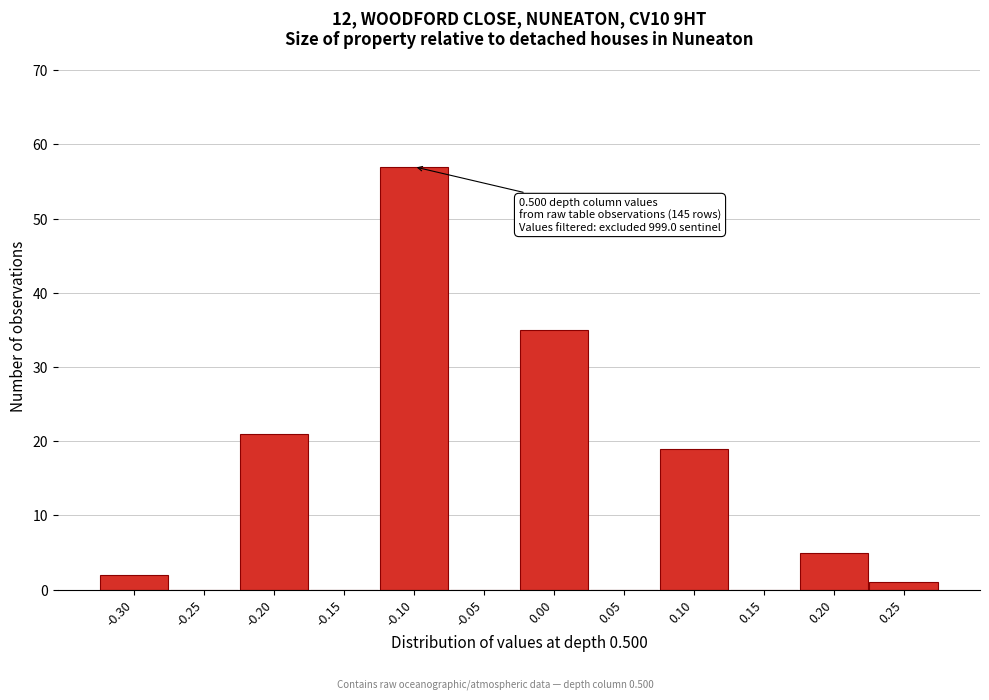

Reading left to right, transcribe all the data shown in this chart.

-0.30=2	-0.25=0	-0.20=21	-0.15=0	-0.10=57	-0.05=0	0.00=35	0.05=0	0.10=19	0.15=0	0.20=5	0.25=1